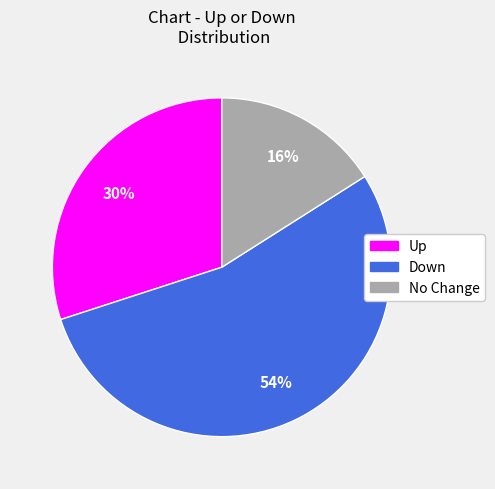

True or false: Down accounts for 65% of the total.

False